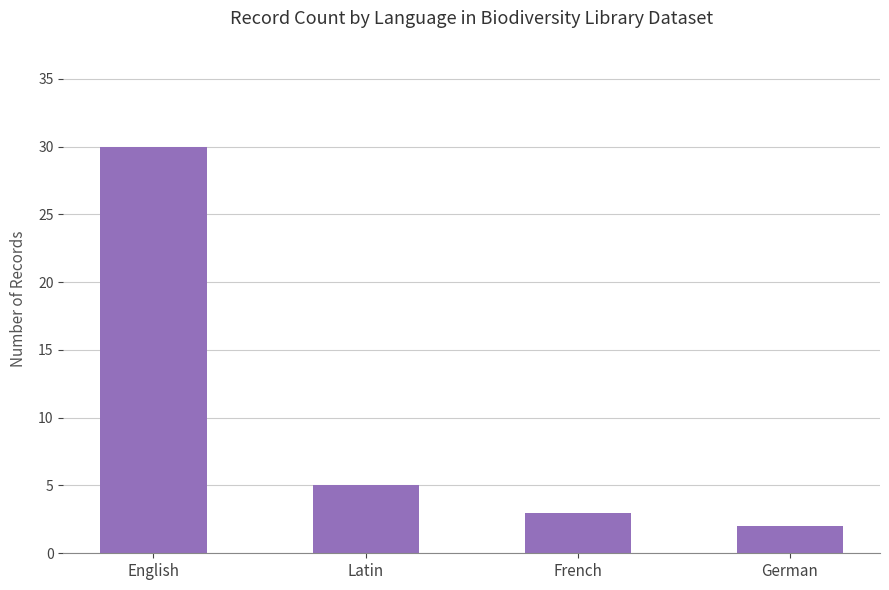

Reading left to right, transcribe all the data shown in this chart.

30	5	3	2